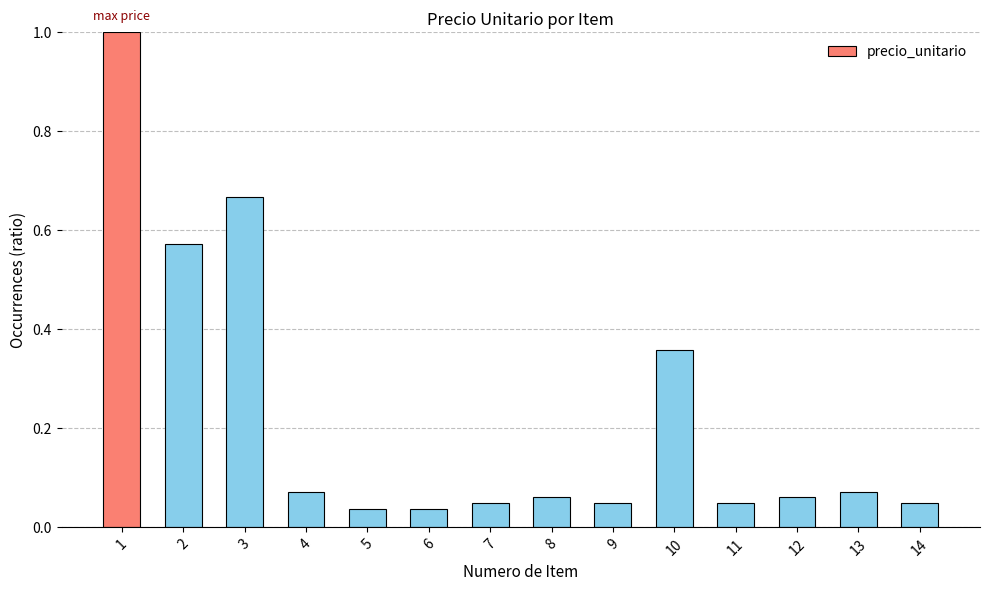

What is the sum of all values?

3.1